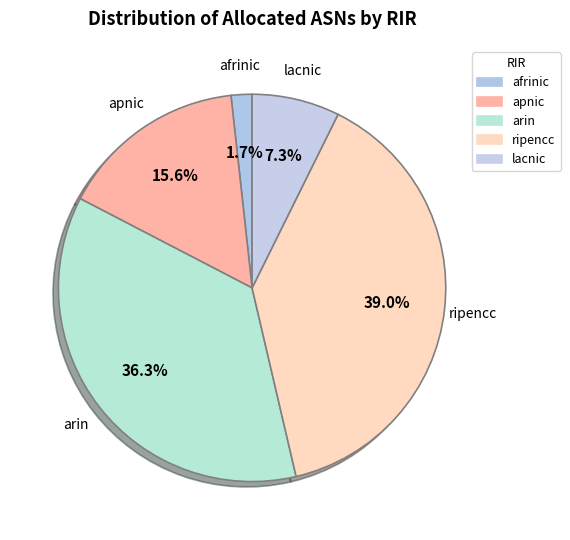

Is afrinic the majority of the pie?

No